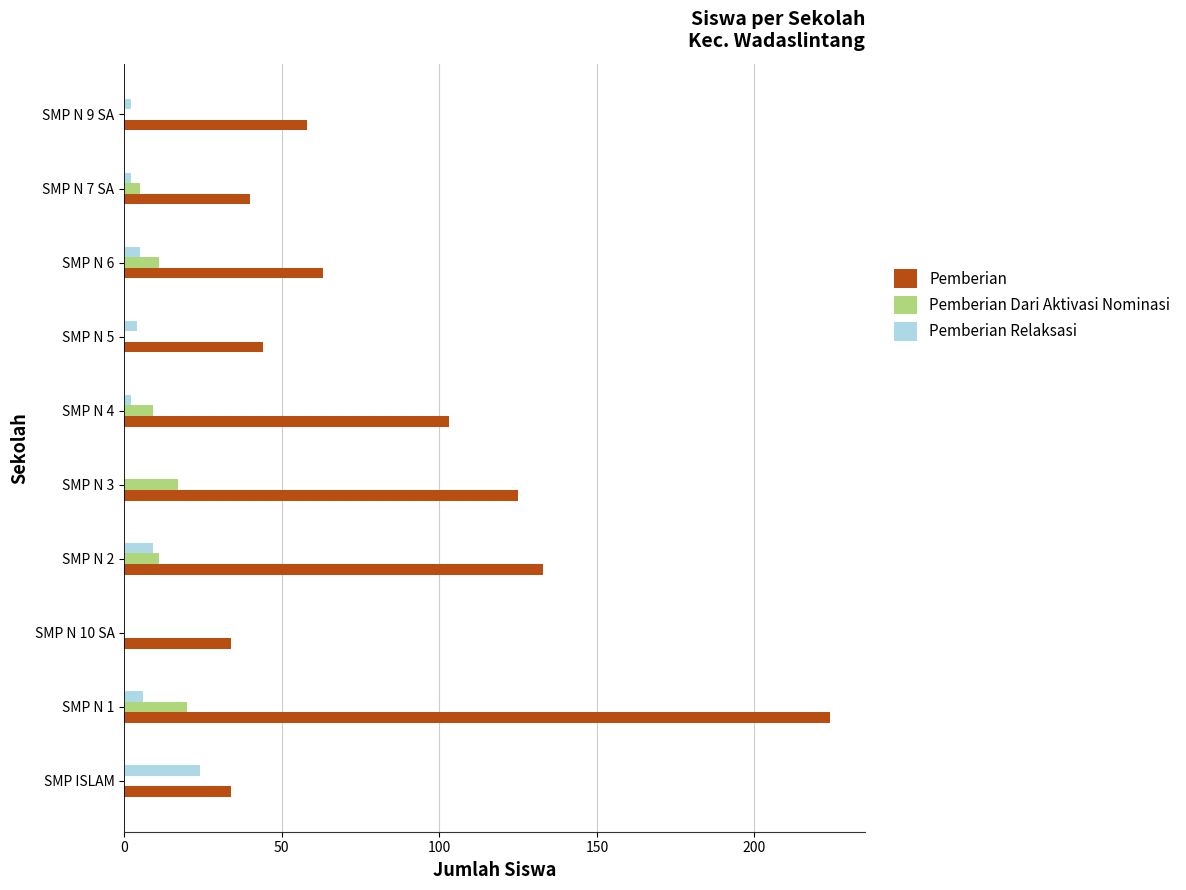

What is the sum of all Pemberian Dari Aktivasi Nominasi values?

73